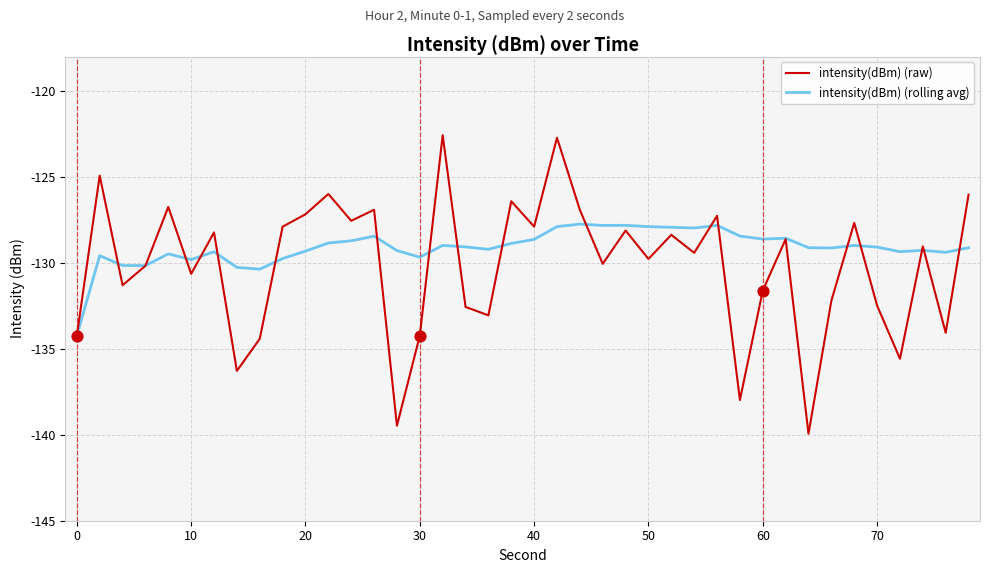

Which series has the largest range (max minus min)?

intensity(dBm) (raw)